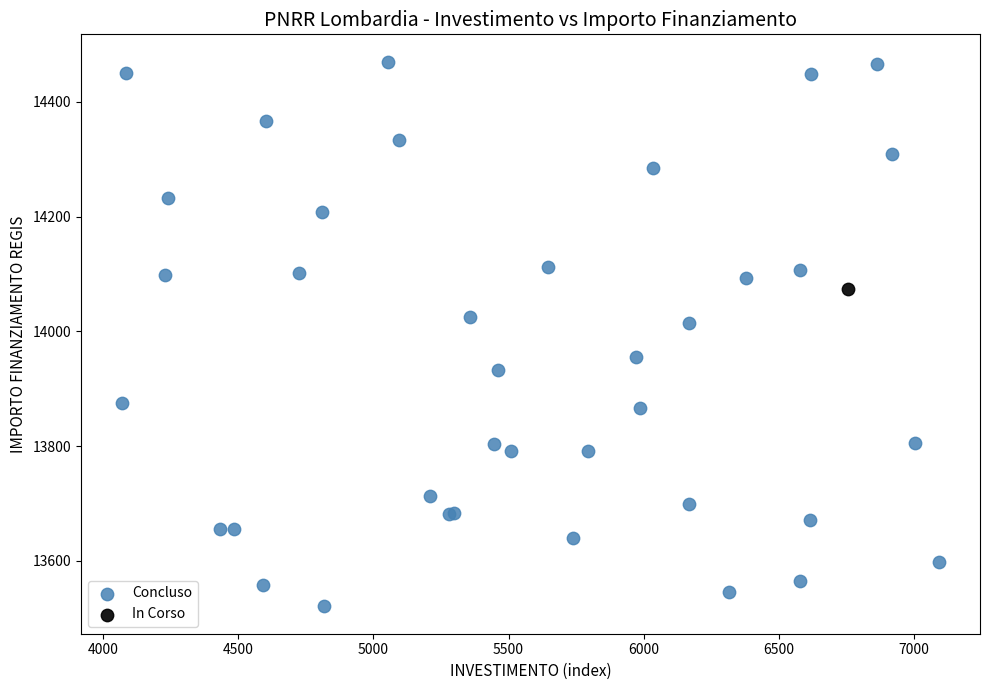

What are all the series names shown in the legend?

Concluso, In Corso